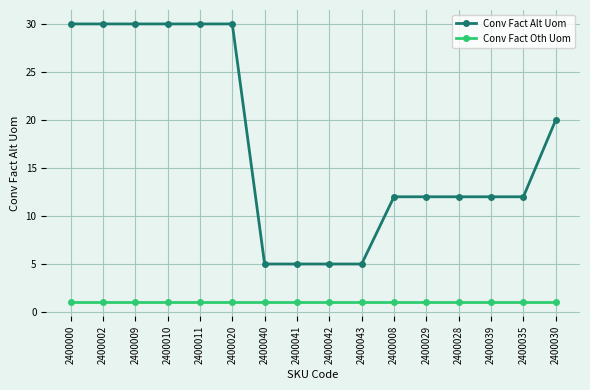

What is the maximum value shown in the chart?

30